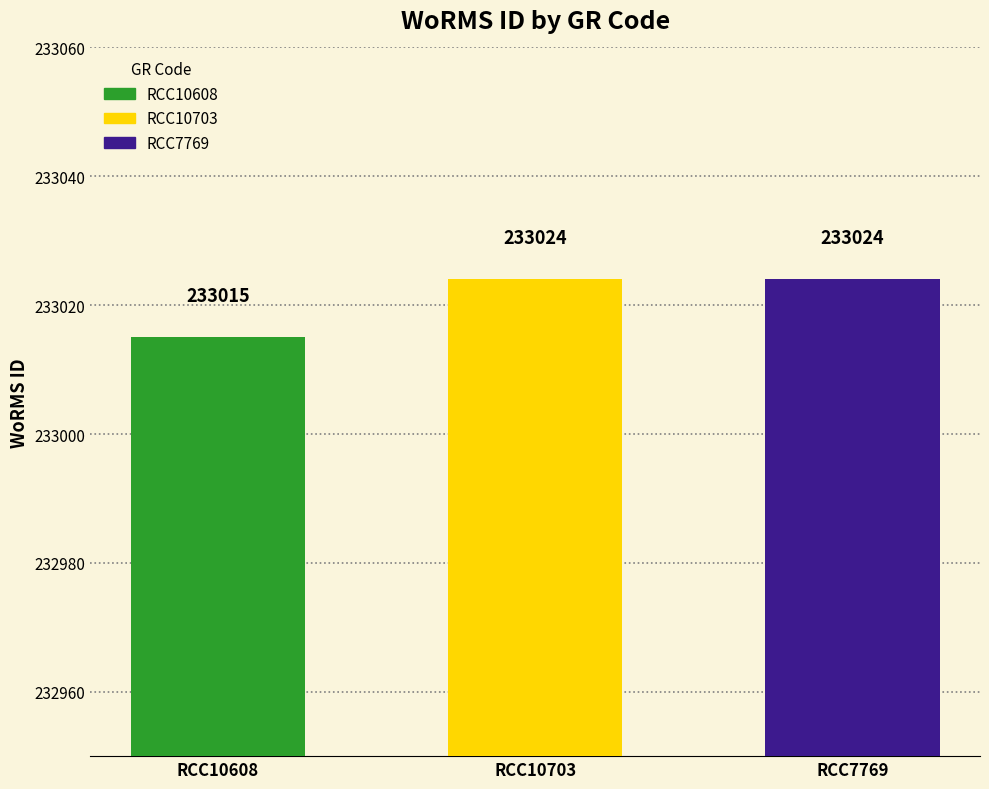

How many values are between 233015 and 233024?

3